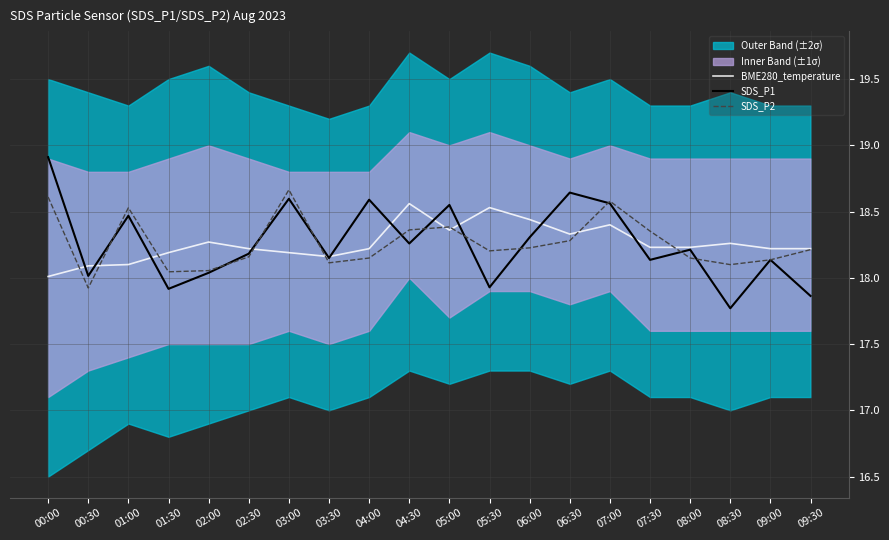

In SDS_P1, how many points are lower than both neighbors (excluding endpoints)?

7